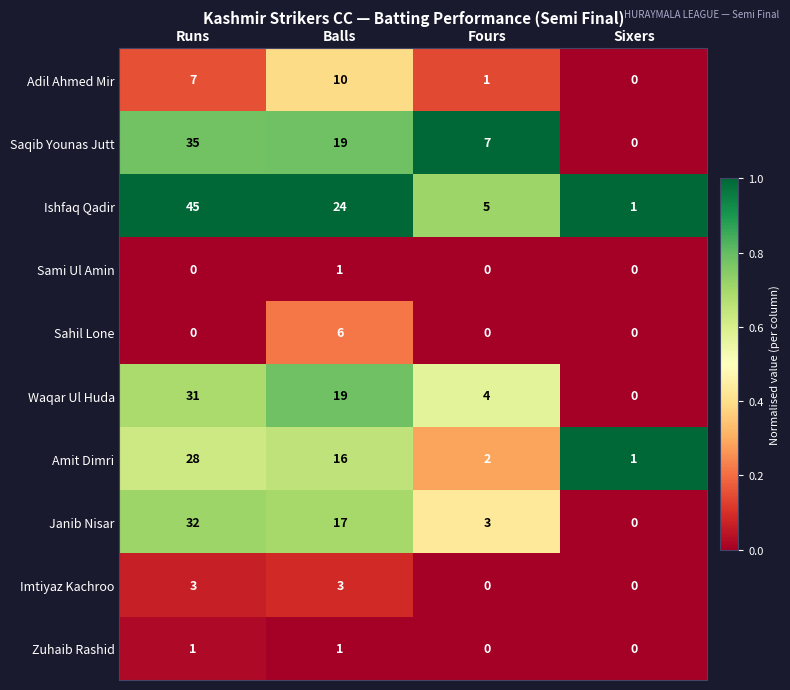

At which label does Waqar Ul Huda reach its peak?

Runs